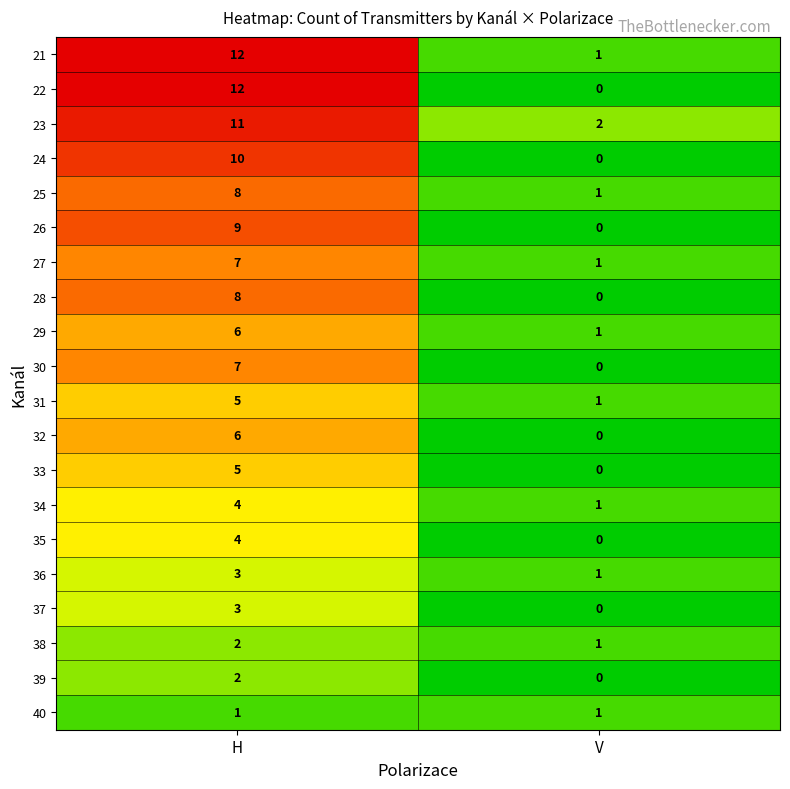

List the labels in order of 34 value, largest first.

H, V